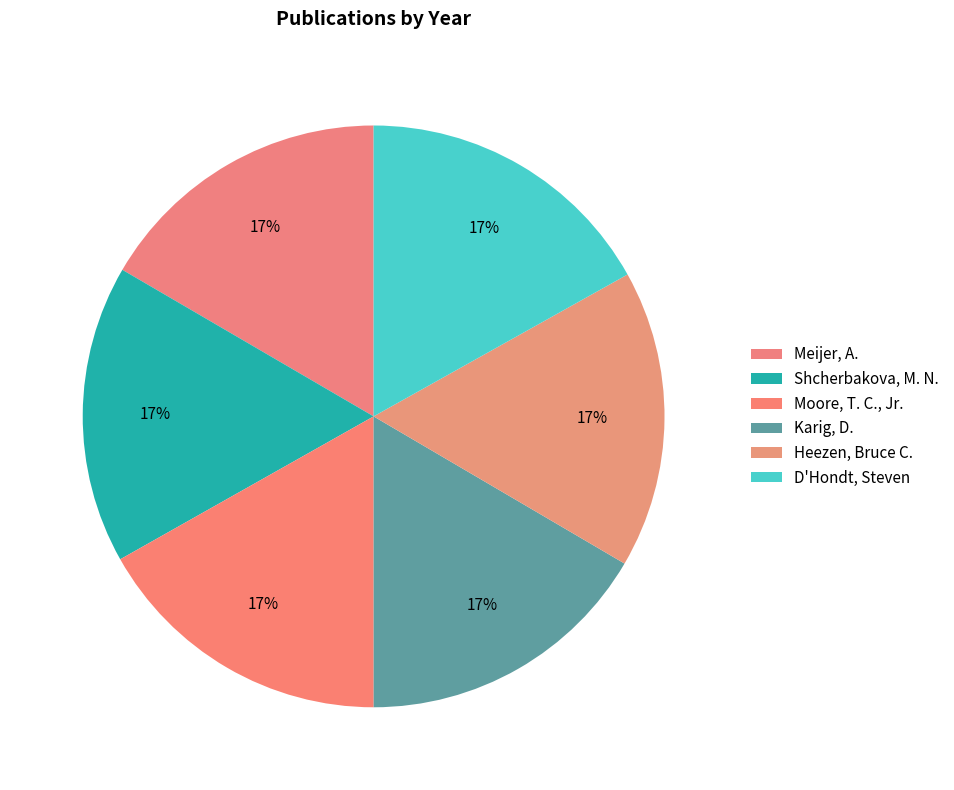

True or false: D'Hondt, Steven accounts for 8% of the total.

False